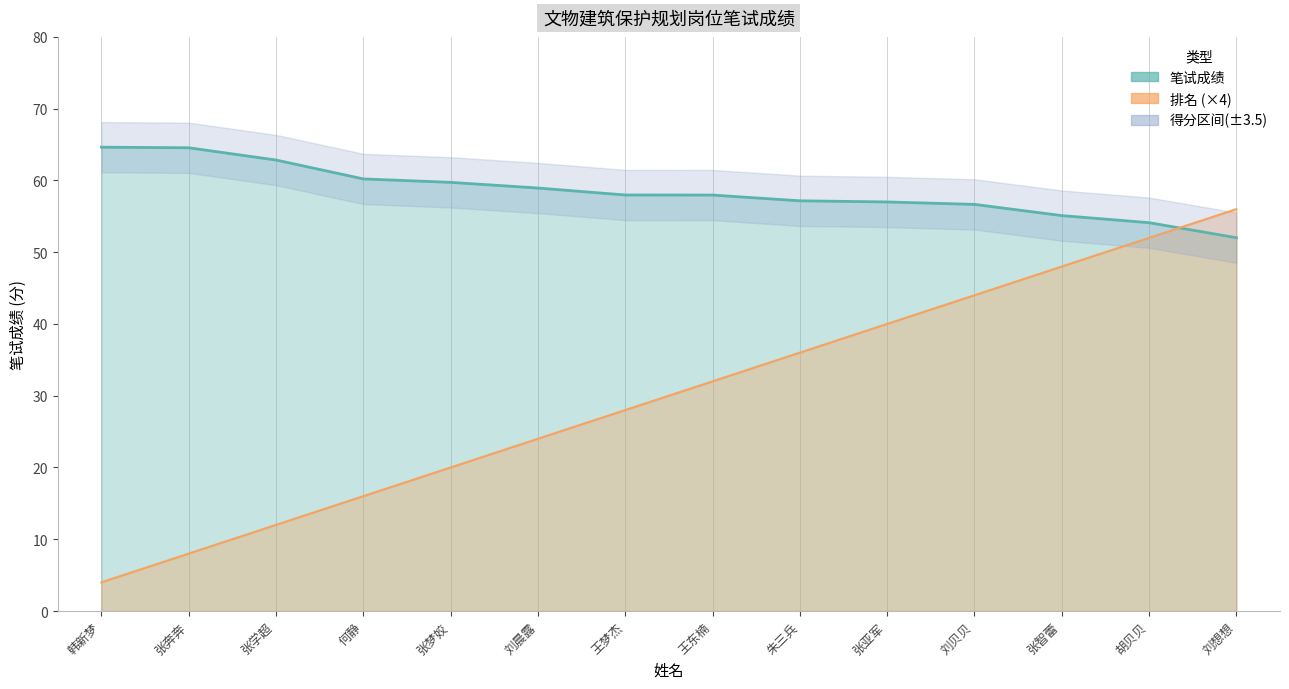

After their last crossing, which series has the higher values: 排名 or 笔试成绩?

排名